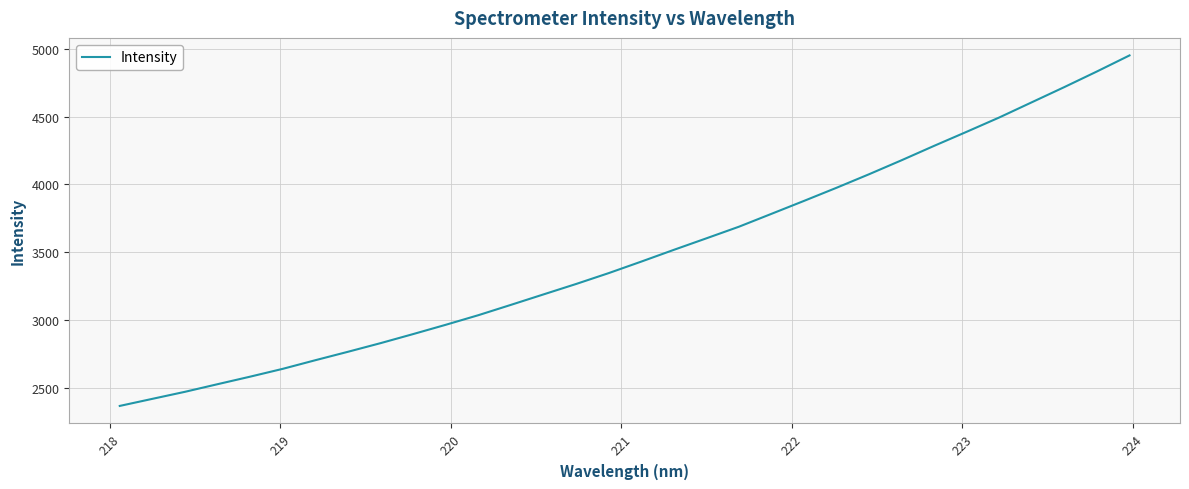

What is the smallest value displayed?

2364.4